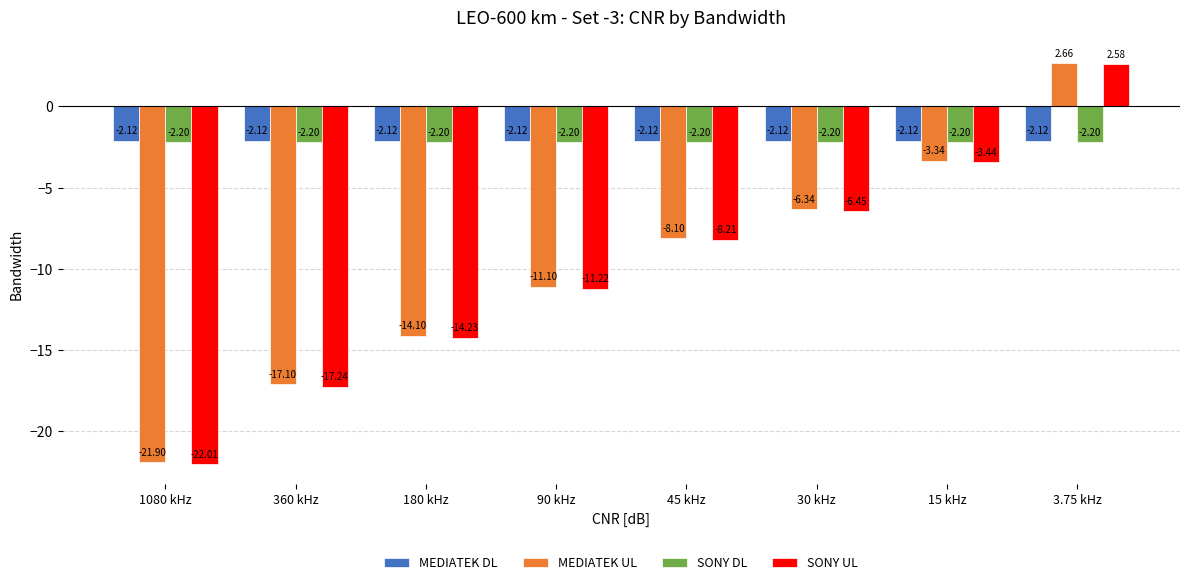

How many distinct data groups are displayed?

4